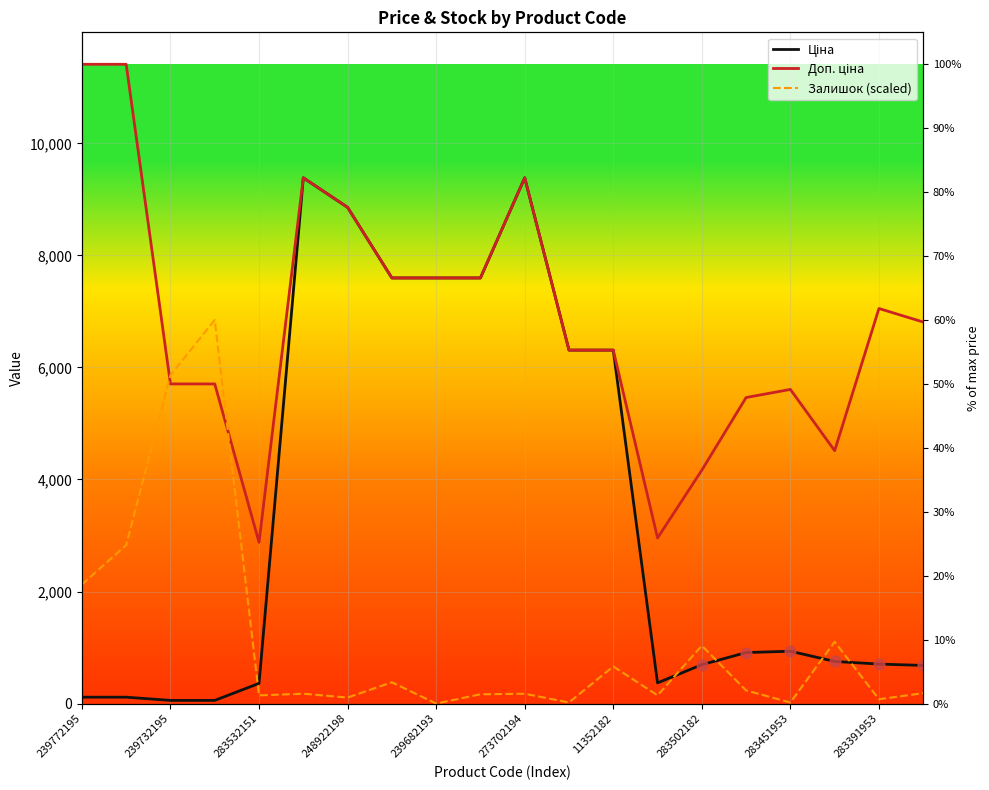

At how many categories does at least one series exceed 9494?

2